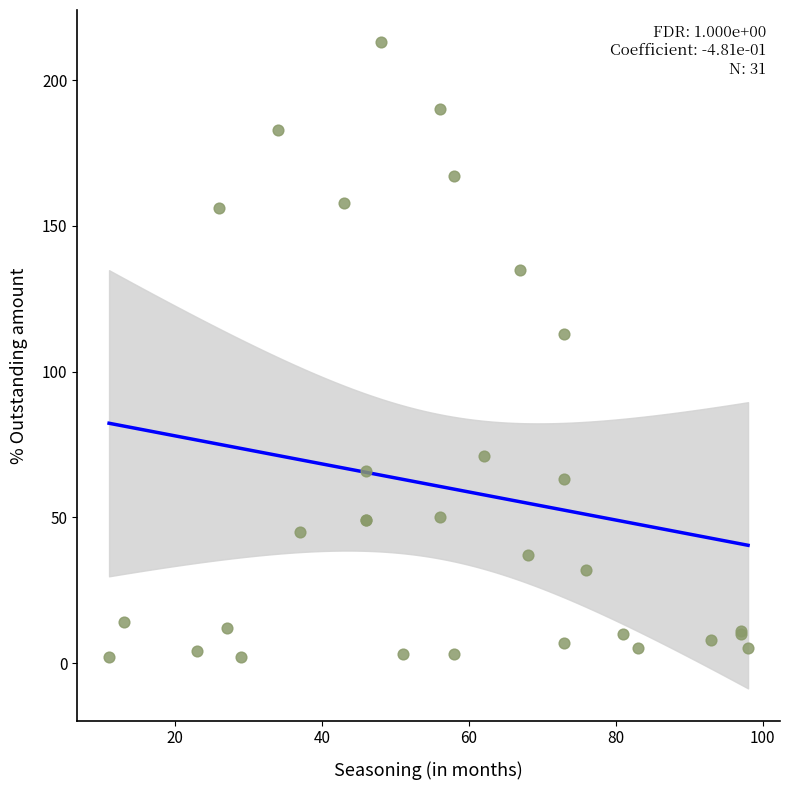

What Y value in the scatter plot is closest to 107?

113